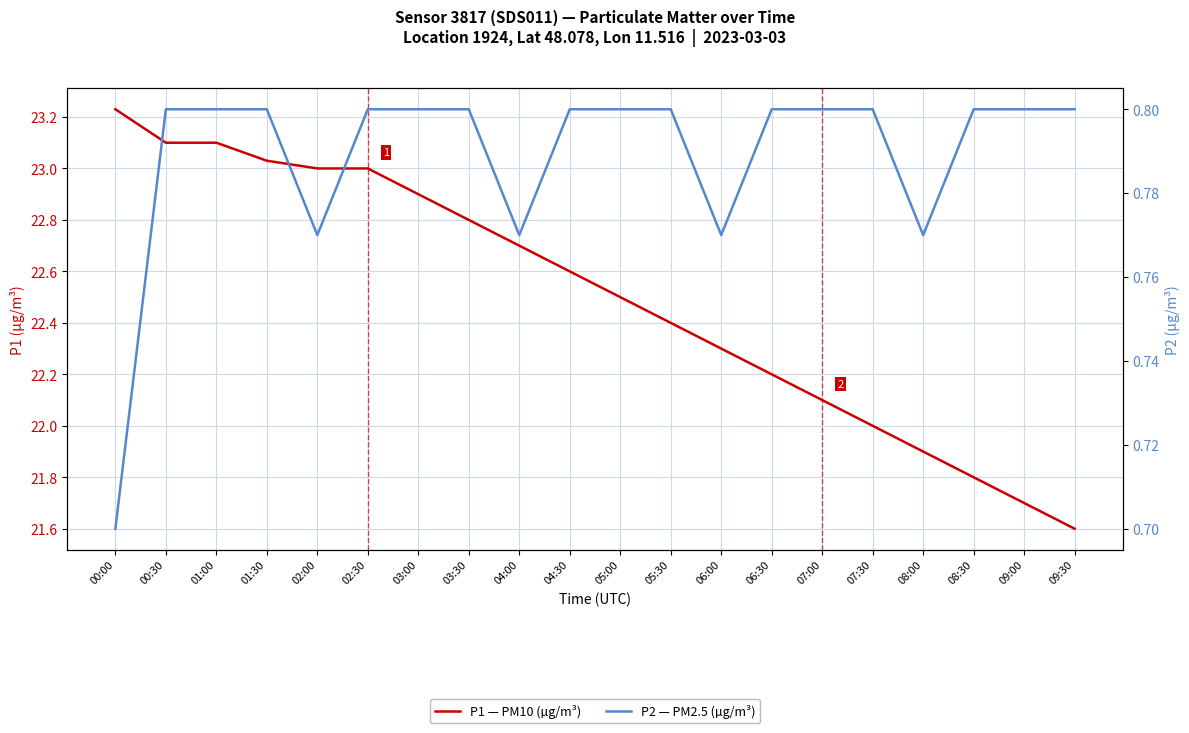

True or false: P2 — PM2.5 (µg/m³) and P1 — PM10 (µg/m³) cross at least once.

False